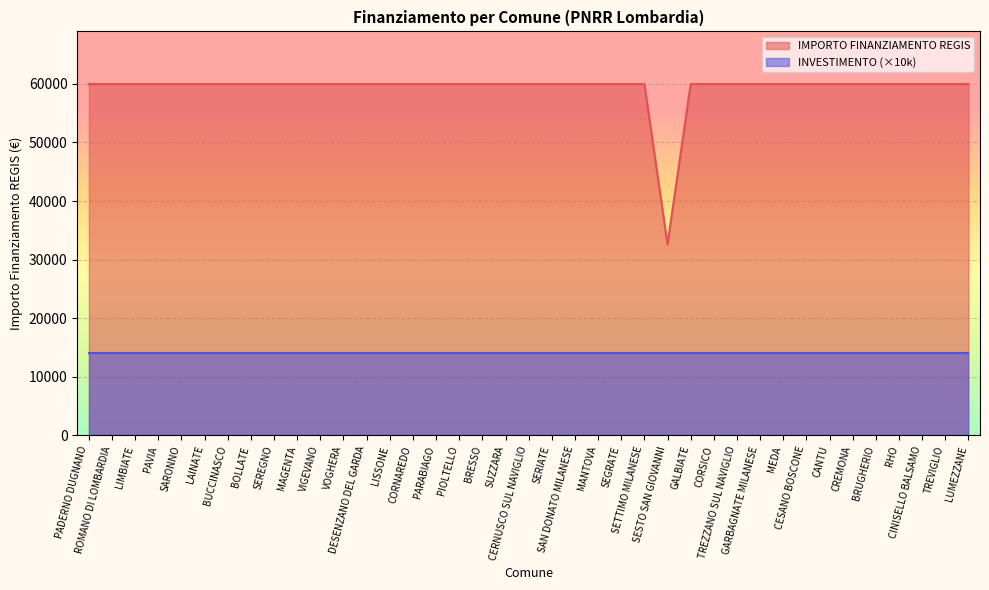

What is the smallest value displayed?

14000